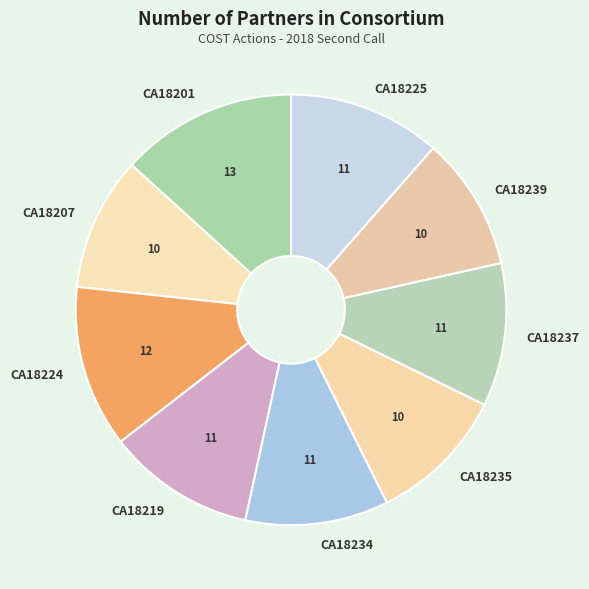

Is there any slice that represents more than half of the pie?

No